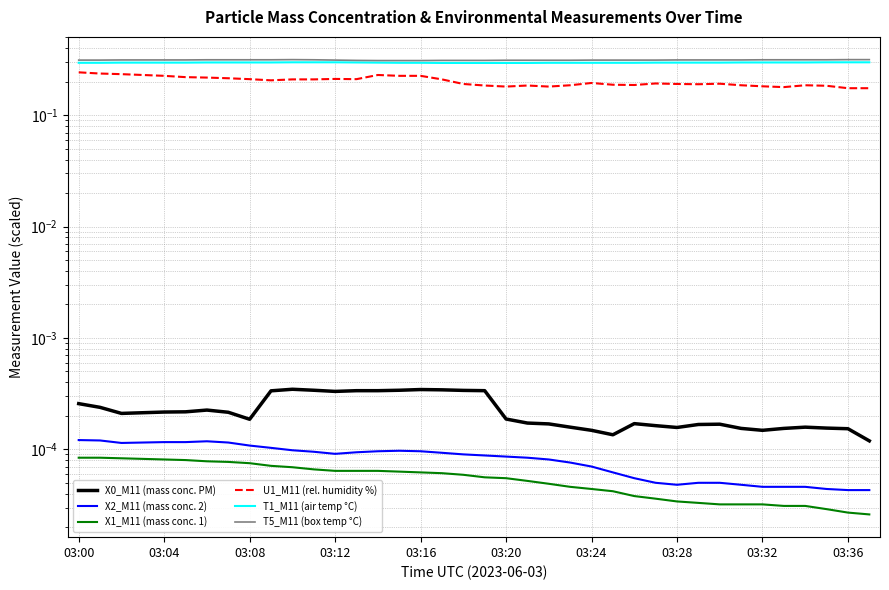

The value of X1_M11 (mass conc. 1) at 27 is 0.0. True or false?

True